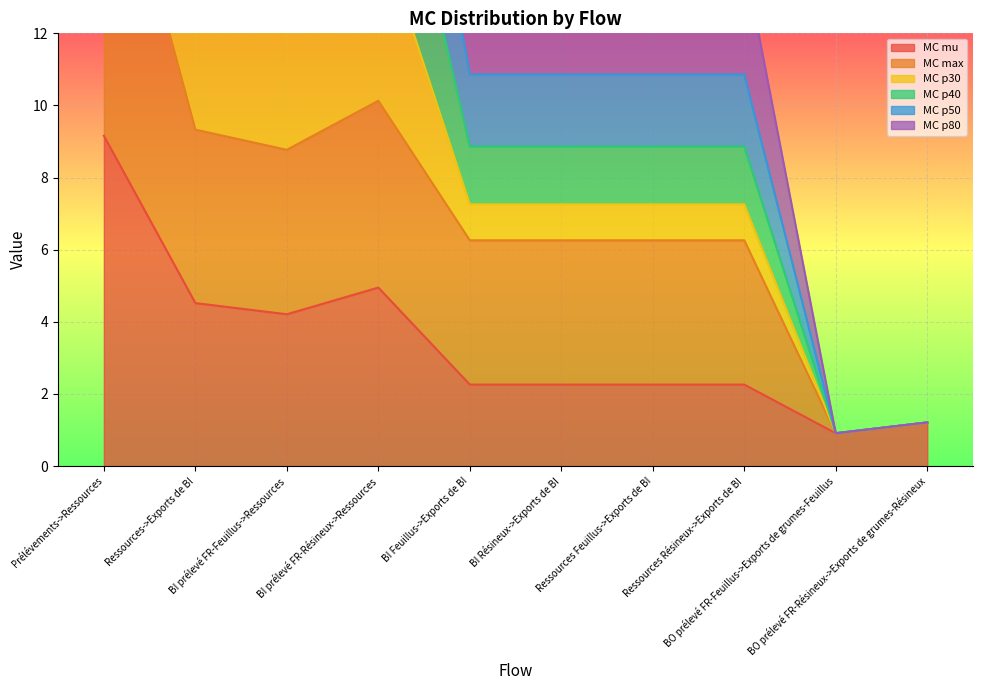

What is the highest value of the MC max series?

18.8